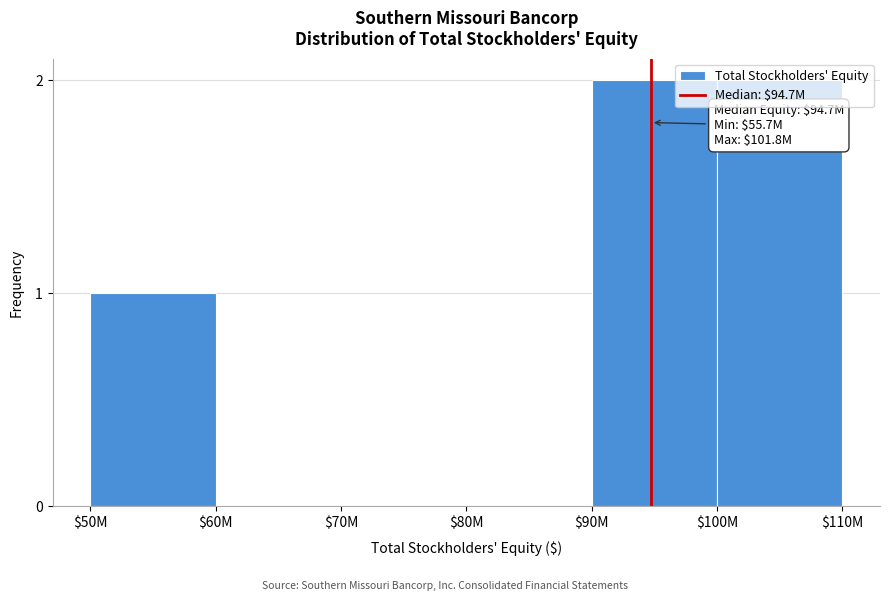

What is the sum of all values?

5